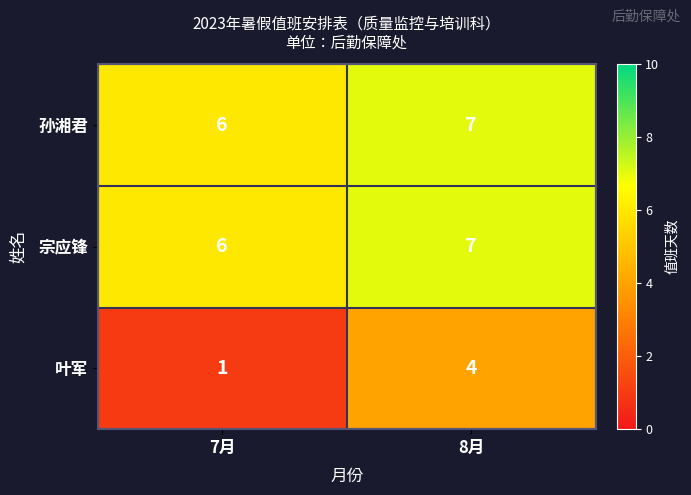

Which label corresponds to the largest value in the chart?

8月